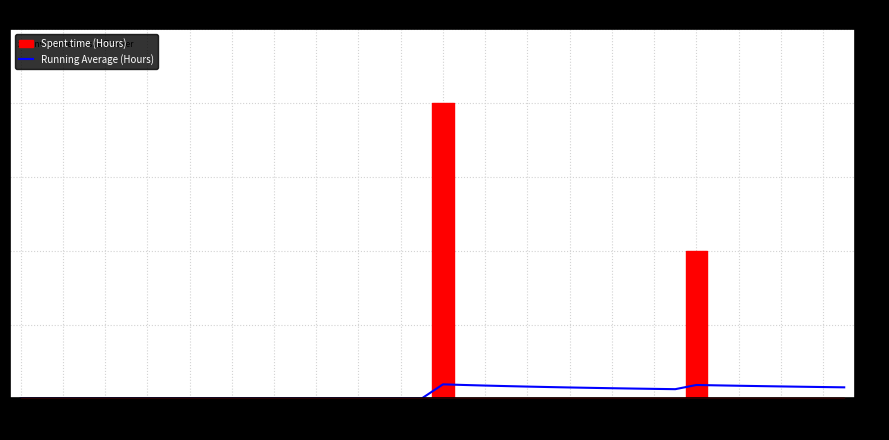

What is the value of the 31st point from the left?

0.1